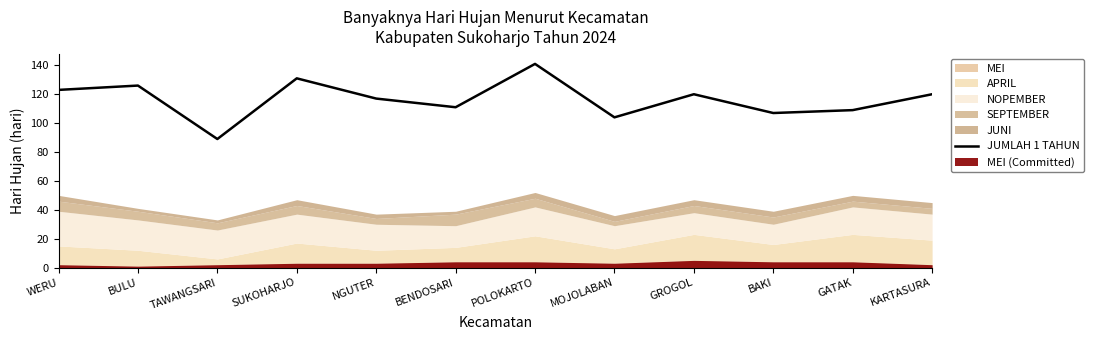

Reading left to right, list all the values displayed in this chart.

123	126	89	131	117	111	141	104	120	107	109	120